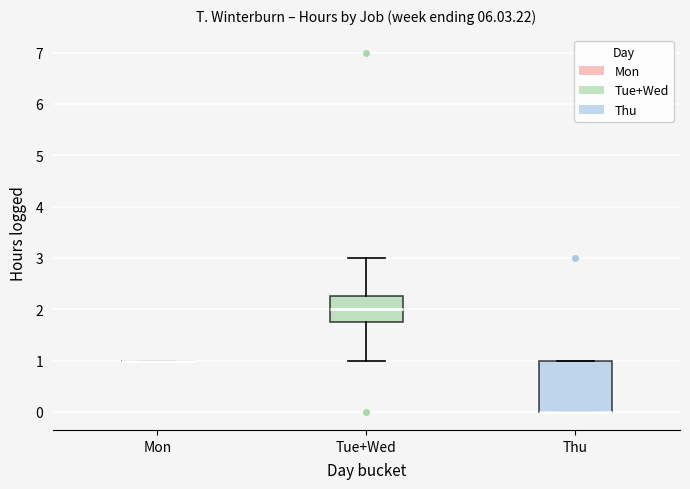

Which box is the tallest, from its lower edge to its upper edge?

Thu